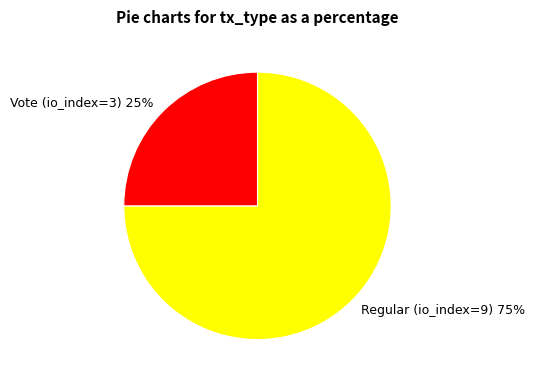

Rank the categories by value from highest to lowest.

Regular (io_index=9), Vote (io_index=3)